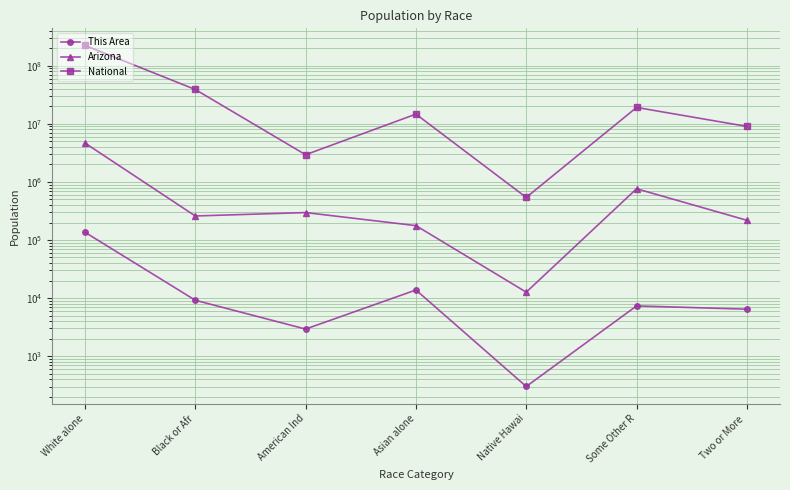

What is the maximum value for National?

223553265